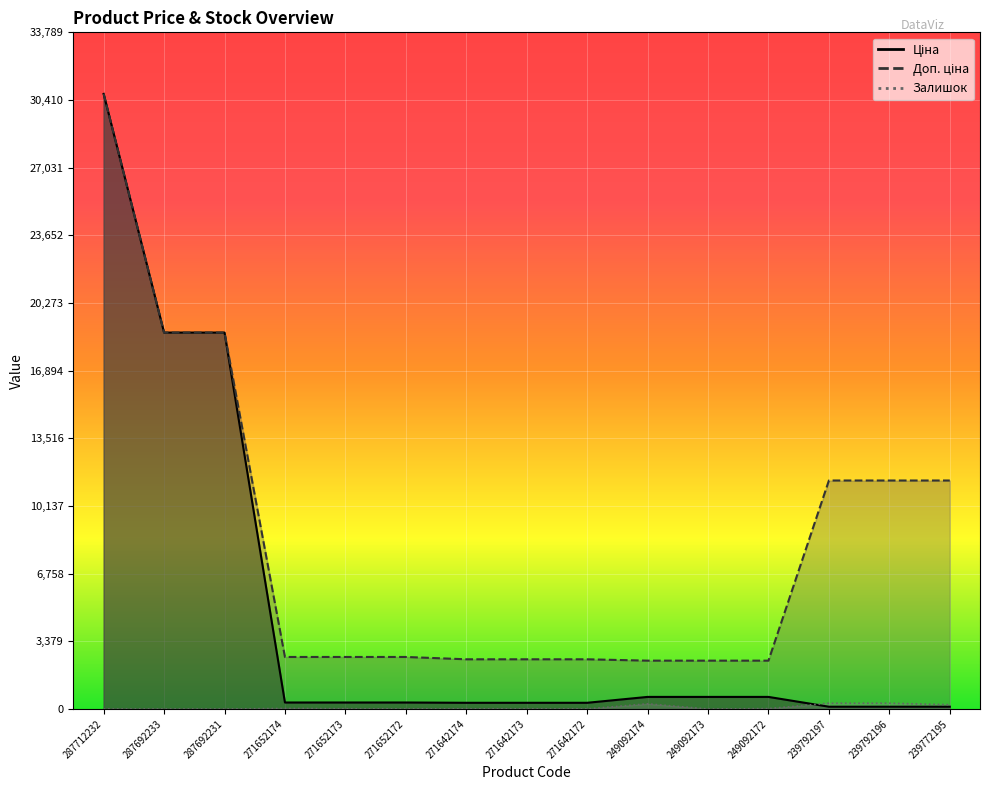

What is the spread (max minus min) of values at 249092174?

2155.8